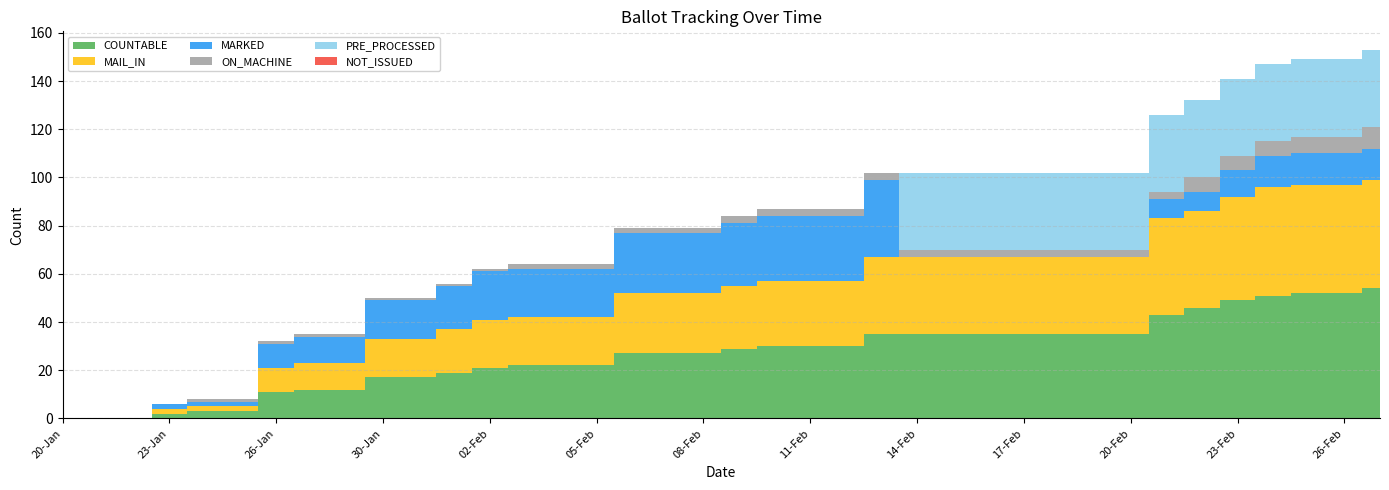

Reading right to left, list all the values displayed in this chart.

COUNTABLE: 27-Feb=54	26-Feb=52	25-Feb=52	24-Feb=51	23-Feb=49	22-Feb=46	21-Feb=43	20-Feb=35	19-Feb=35	18-Feb=35	17-Feb=35	16-Feb=35	15-Feb=35	14-Feb=35	13-Feb=35	12-Feb=30	11-Feb=30	10-Feb=30	09-Feb=29	08-Feb=27	07-Feb=27	06-Feb=27	05-Feb=22	04-Feb=22	03-Feb=22	02-Feb=21	01-Feb=19	31-Jan=17	30-Jan=17	29-Jan=12	27-Jan=12	26-Jan=11	25-Jan=3	24-Jan=3	23-Jan=2	22-Jan=0	21-Jan=0	20-Jan=0
MAIL_IN: 27-Feb=45	26-Feb=45	25-Feb=45	24-Feb=45	23-Feb=43	22-Feb=40	21-Feb=40	20-Feb=32	19-Feb=32	18-Feb=32	17-Feb=32	16-Feb=32	15-Feb=32	14-Feb=32	13-Feb=32	12-Feb=27	11-Feb=27	10-Feb=27	09-Feb=26	08-Feb=25	07-Feb=25	06-Feb=25	05-Feb=20	04-Feb=20	03-Feb=20	02-Feb=20	01-Feb=18	31-Jan=16	30-Jan=16	29-Jan=11	27-Jan=11	26-Jan=10	25-Jan=2	24-Jan=2	23-Jan=2	22-Jan=0	21-Jan=0	20-Jan=0
MARKED: 27-Feb=13	26-Feb=13	25-Feb=13	24-Feb=13	23-Feb=11	22-Feb=8	21-Feb=8	20-Feb=0	19-Feb=0	18-Feb=0	17-Feb=0	16-Feb=0	15-Feb=0	14-Feb=0	13-Feb=32	12-Feb=27	11-Feb=27	10-Feb=27	09-Feb=26	08-Feb=25	07-Feb=25	06-Feb=25	05-Feb=20	04-Feb=20	03-Feb=20	02-Feb=20	01-Feb=18	31-Jan=16	30-Jan=16	29-Jan=11	27-Jan=11	26-Jan=10	25-Jan=2	24-Jan=2	23-Jan=2	22-Jan=0	21-Jan=0	20-Jan=0
ON_MACHINE: 27-Feb=9	26-Feb=7	25-Feb=7	24-Feb=6	23-Feb=6	22-Feb=6	21-Feb=3	20-Feb=3	19-Feb=3	18-Feb=3	17-Feb=3	16-Feb=3	15-Feb=3	14-Feb=3	13-Feb=3	12-Feb=3	11-Feb=3	10-Feb=3	09-Feb=3	08-Feb=2	07-Feb=2	06-Feb=2	05-Feb=2	04-Feb=2	03-Feb=2	02-Feb=1	01-Feb=1	31-Jan=1	30-Jan=1	29-Jan=1	27-Jan=1	26-Jan=1	25-Jan=1	24-Jan=1	23-Jan=0	22-Jan=0	21-Jan=0	20-Jan=0
PRE_PROCESSED: 27-Feb=32	26-Feb=32	25-Feb=32	24-Feb=32	23-Feb=32	22-Feb=32	21-Feb=32	20-Feb=32	19-Feb=32	18-Feb=32	17-Feb=32	16-Feb=32	15-Feb=32	14-Feb=32	13-Feb=0	12-Feb=0	11-Feb=0	10-Feb=0	09-Feb=0	08-Feb=0	07-Feb=0	06-Feb=0	05-Feb=0	04-Feb=0	03-Feb=0	02-Feb=0	01-Feb=0	31-Jan=0	30-Jan=0	29-Jan=0	27-Jan=0	26-Jan=0	25-Jan=0	24-Jan=0	23-Jan=0	22-Jan=0	21-Jan=0	20-Jan=0
NOT_ISSUED: 27-Feb=0	26-Feb=0	25-Feb=0	24-Feb=0	23-Feb=0	22-Feb=0	21-Feb=0	20-Feb=0	19-Feb=0	18-Feb=0	17-Feb=0	16-Feb=0	15-Feb=0	14-Feb=0	13-Feb=0	12-Feb=0	11-Feb=0	10-Feb=0	09-Feb=0	08-Feb=0	07-Feb=0	06-Feb=0	05-Feb=0	04-Feb=0	03-Feb=0	02-Feb=0	01-Feb=0	31-Jan=0	30-Jan=0	29-Jan=0	27-Jan=0	26-Jan=0	25-Jan=0	24-Jan=0	23-Jan=0	22-Jan=0	21-Jan=0	20-Jan=0